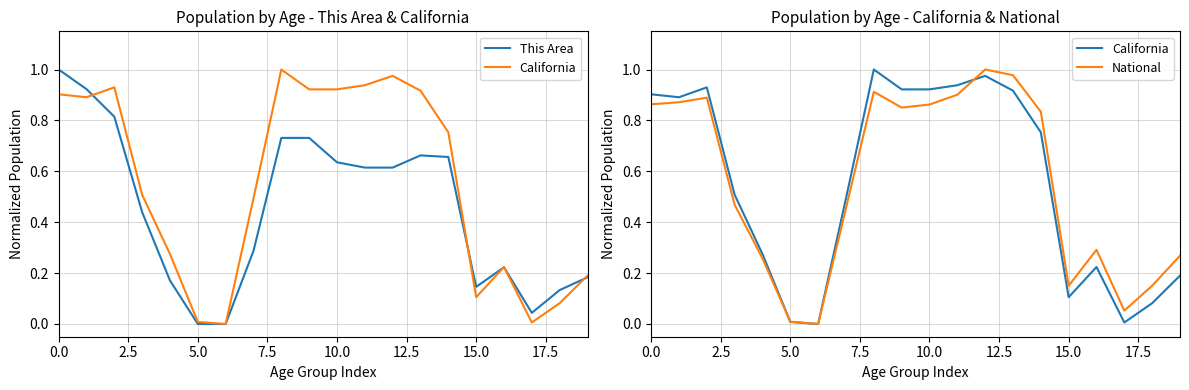

Which has a higher value, 2.5 or 5.0?

2.5